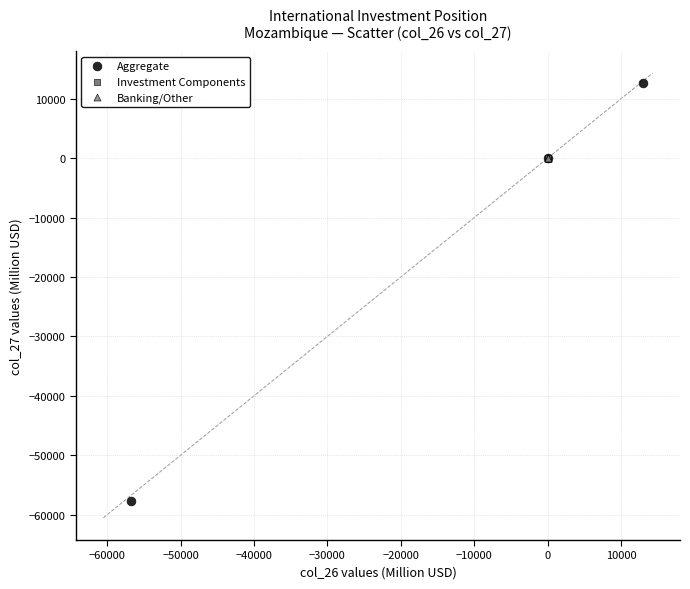

Which series has the largest Y range (max minus min)?

Aggregate